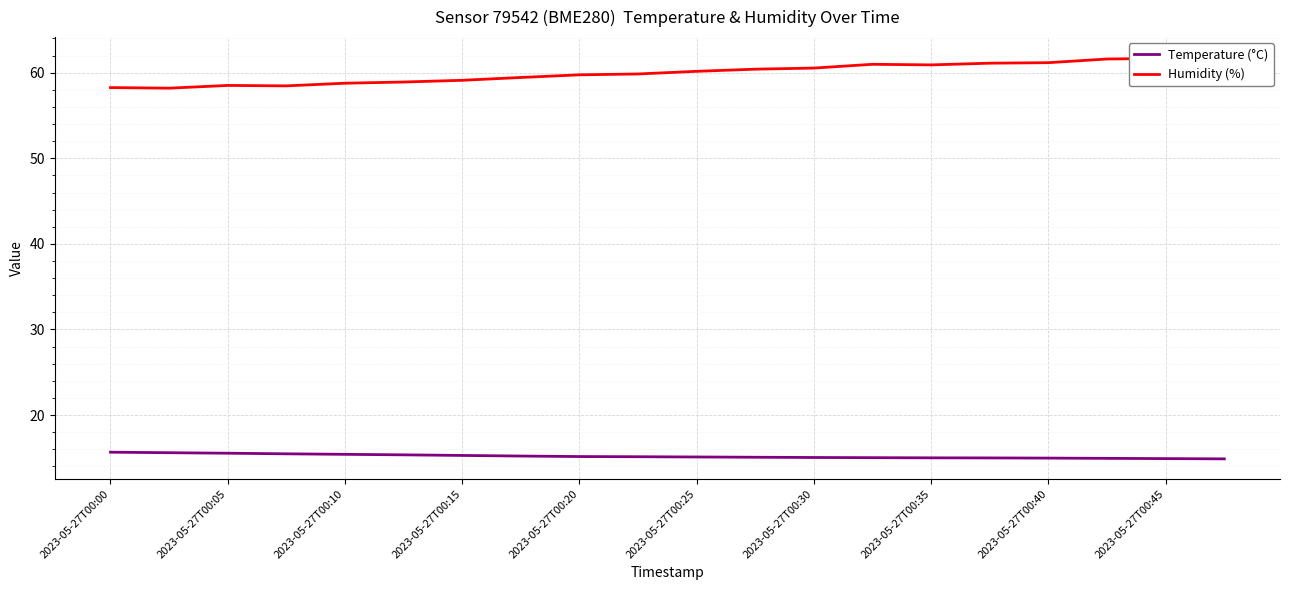

What is the minimum value for Temperature (°C)?

14.9